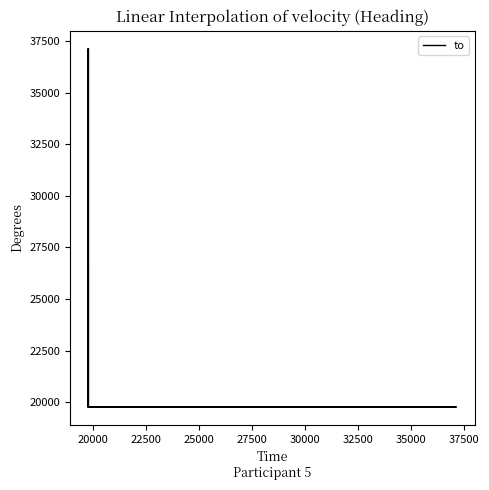

Reading left to right, what are all the values shown in this chart?

19764	19764	19765	19764	19765	37134	19764	19765	37134	19762